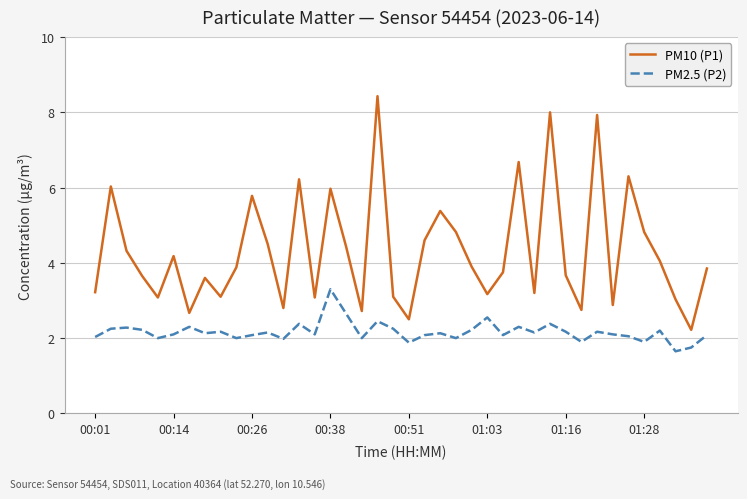

Which series has the widest spread of values?

PM10 (P1)